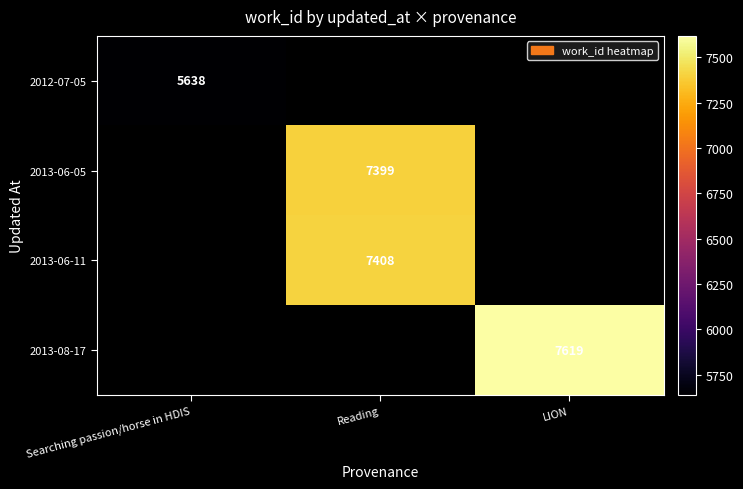

At how many categories does at least one series exceed 7480?

1